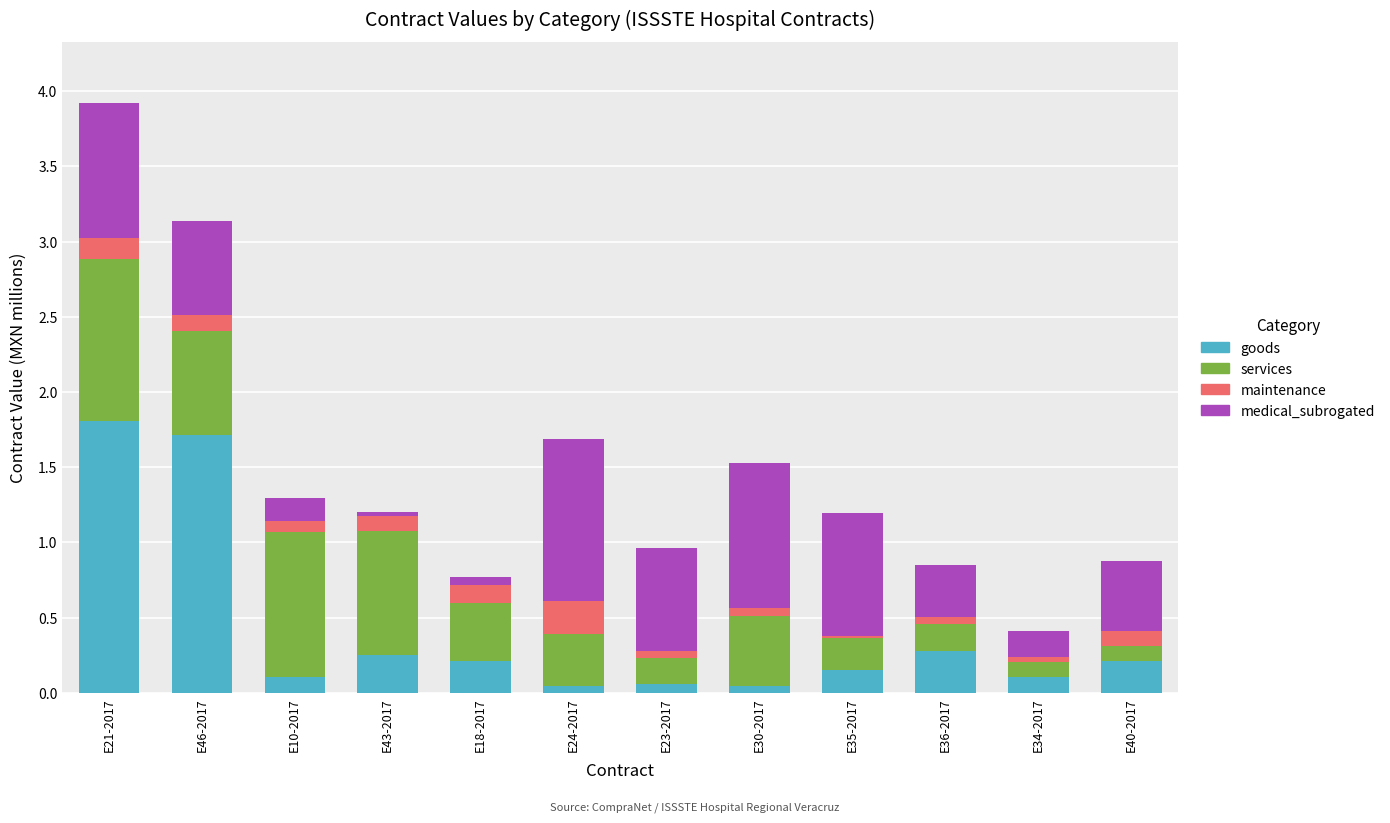

At which category is the sum across all series the highest?

E21-2017